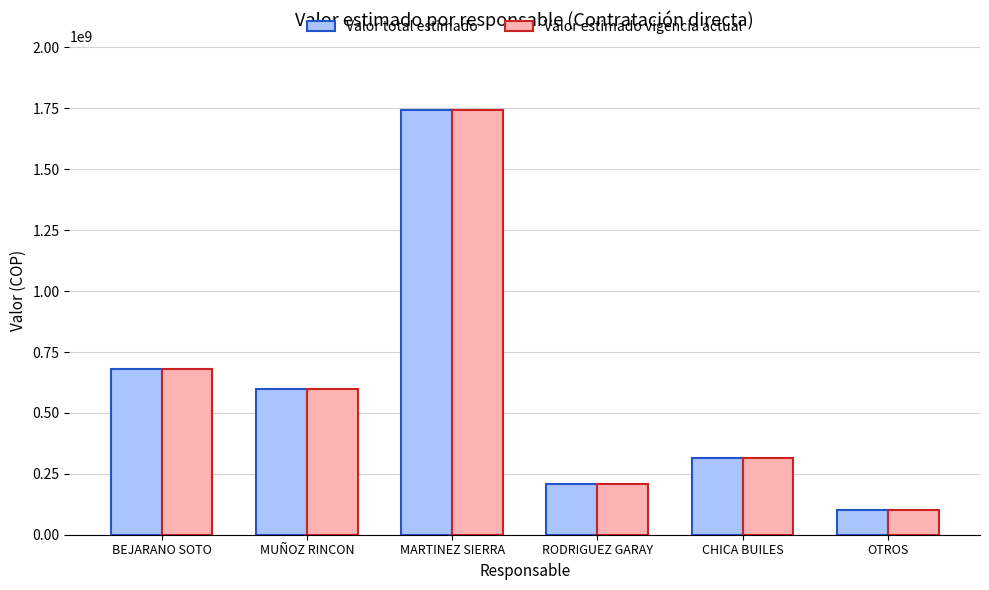

Reading left to right, transcribe all the data shown in this chart.

Valor total estimado: 678400000	599548000	1742613453	208699750	315084000	100000000
Valor estimado vigencia actual: 678400000	599548000	1742613453	208699750	315084000	100000000